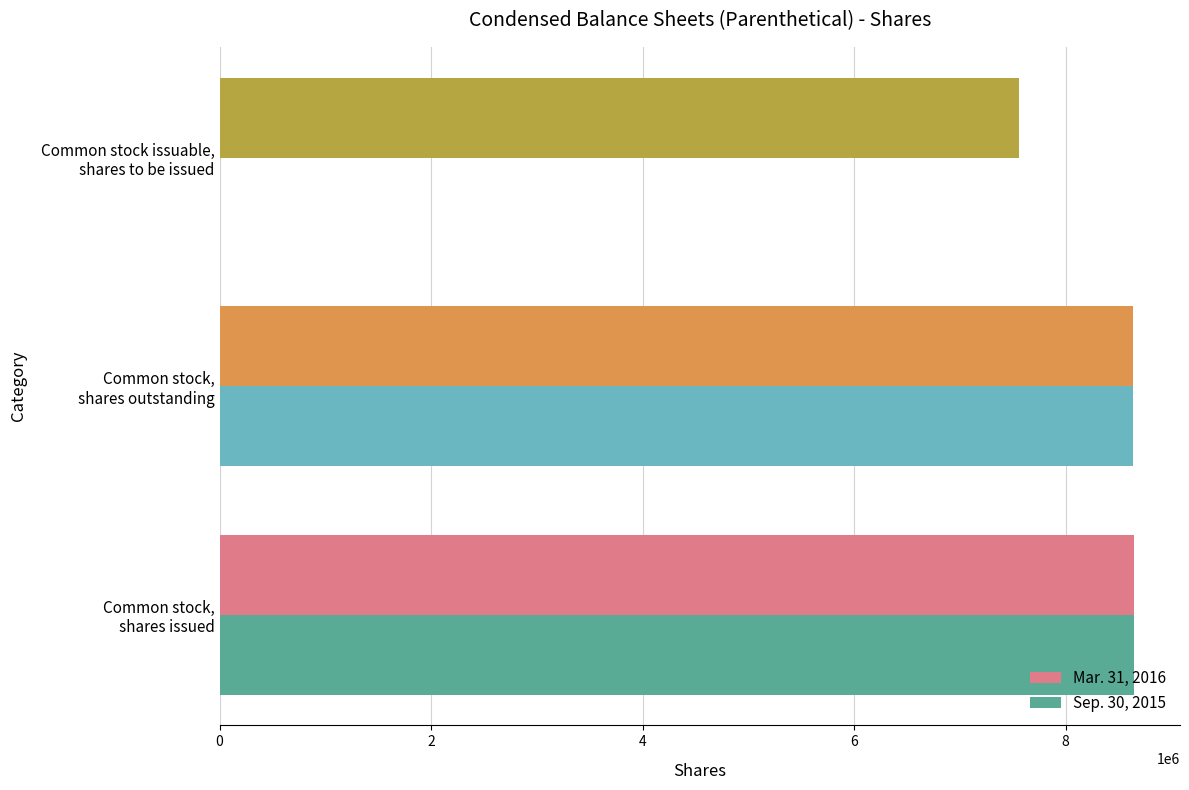

Which series has the largest total across all categories?

Mar. 31, 2016